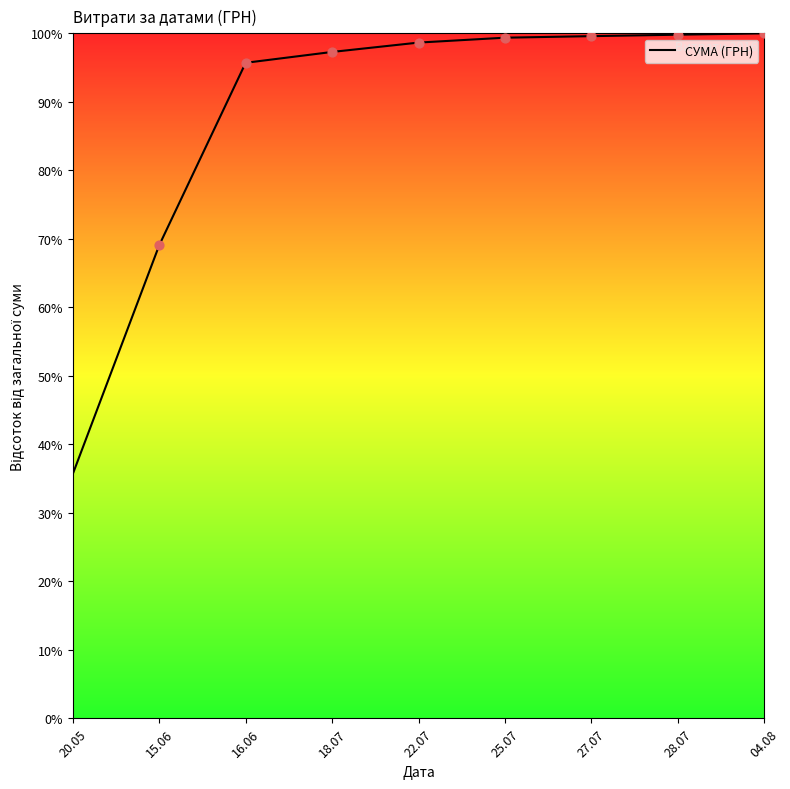

Which has a higher value, 16.06 or 15.06?

16.06